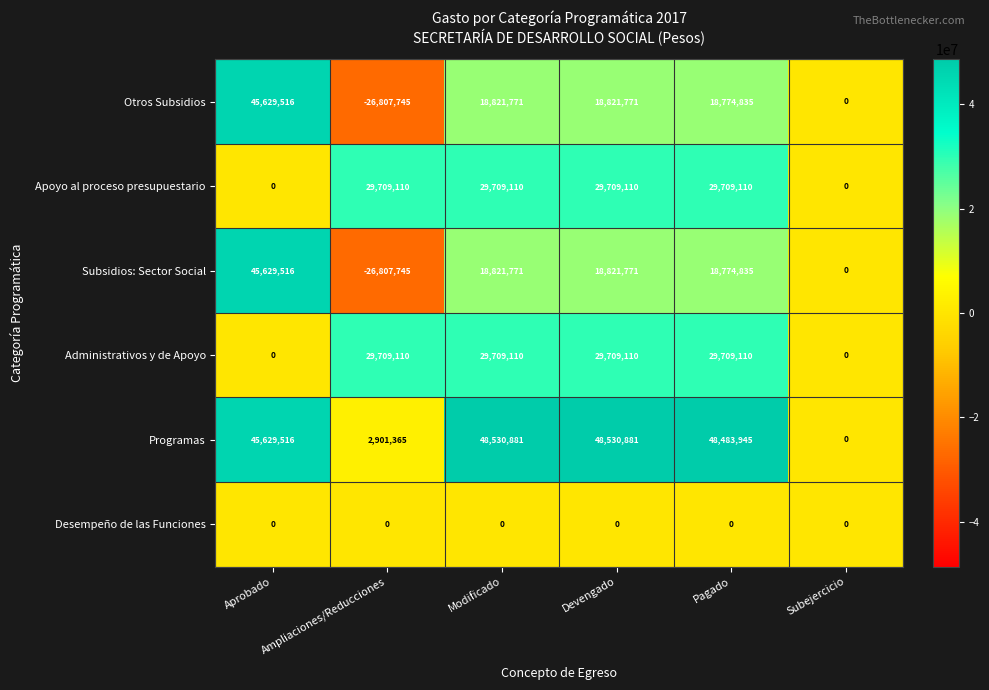

Which category has the highest value in the Otros Subsidios series?

Aprobado